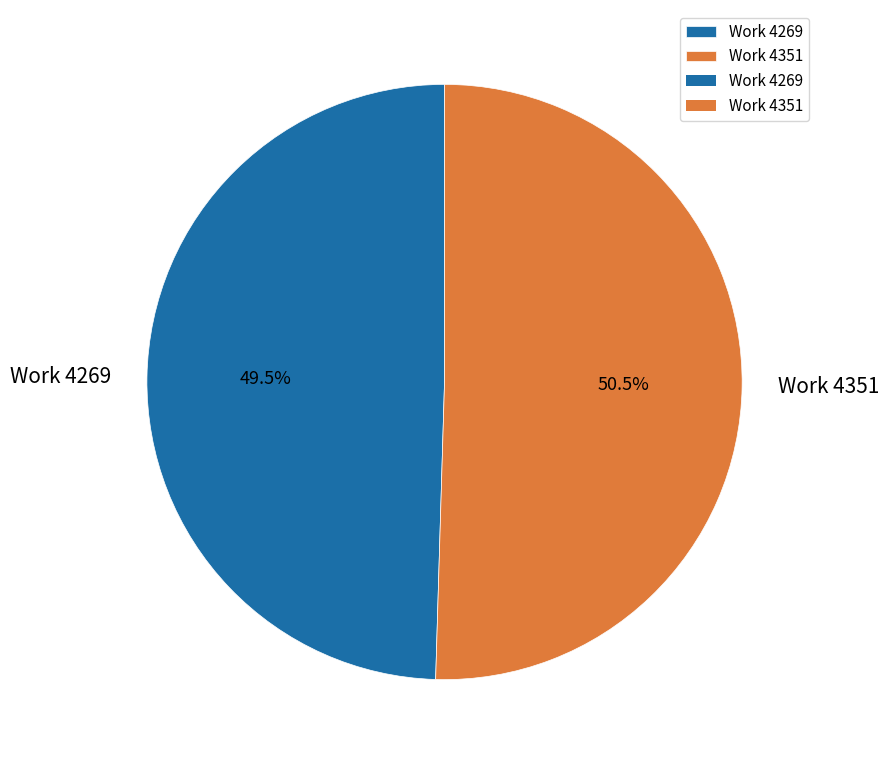

To the nearest percent, what is the combined percentage of Work 4269 and Work 4351?

100%